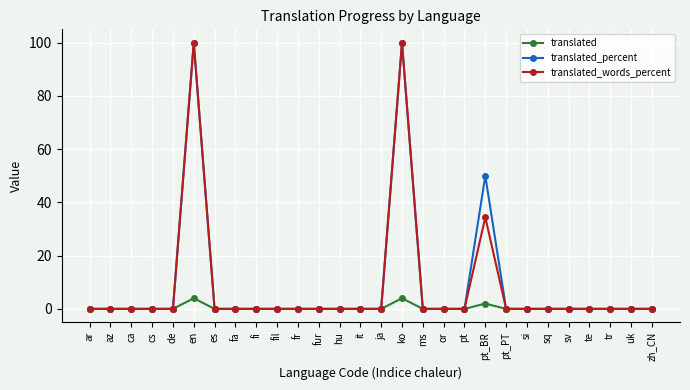

Does the chart display data point markers on the line(s)?

Yes